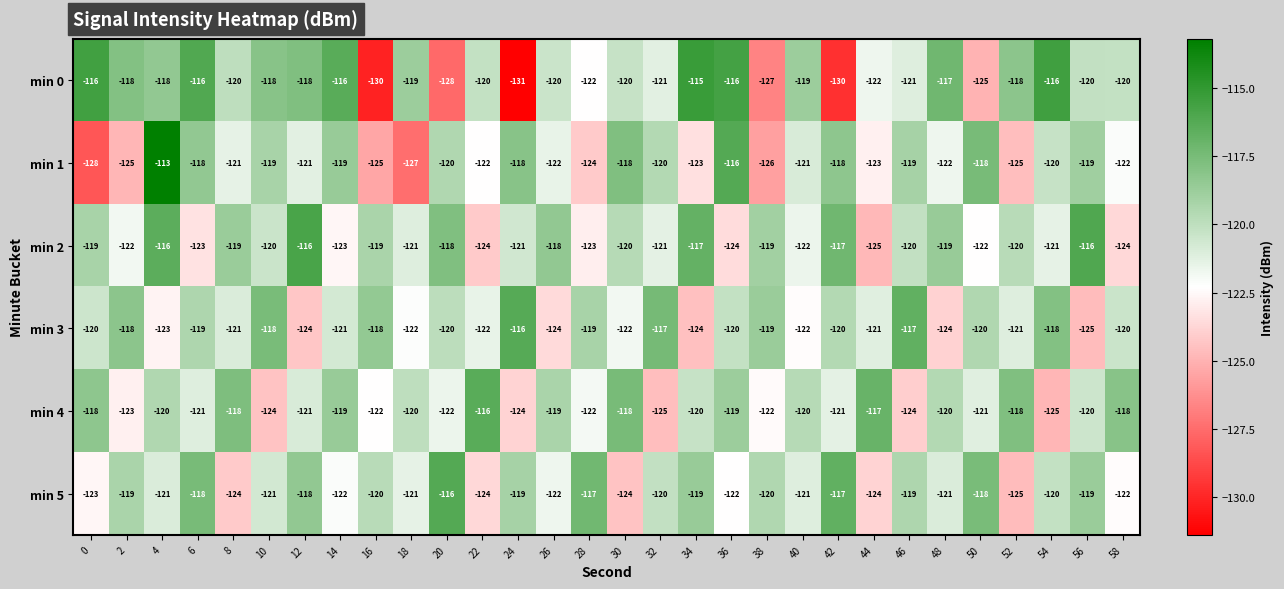

How many data points does each series have?

30